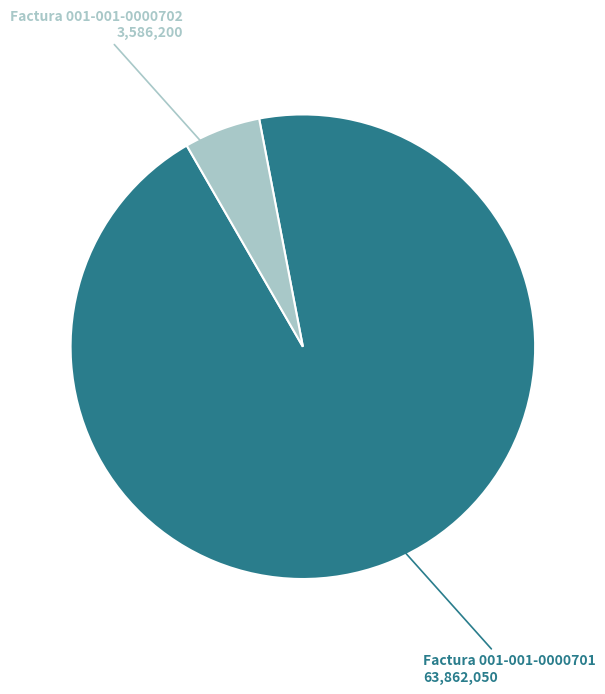

Do Factura 001-001-0000701 and Factura 001-001-0000702 together represent more than half of the pie?

Yes